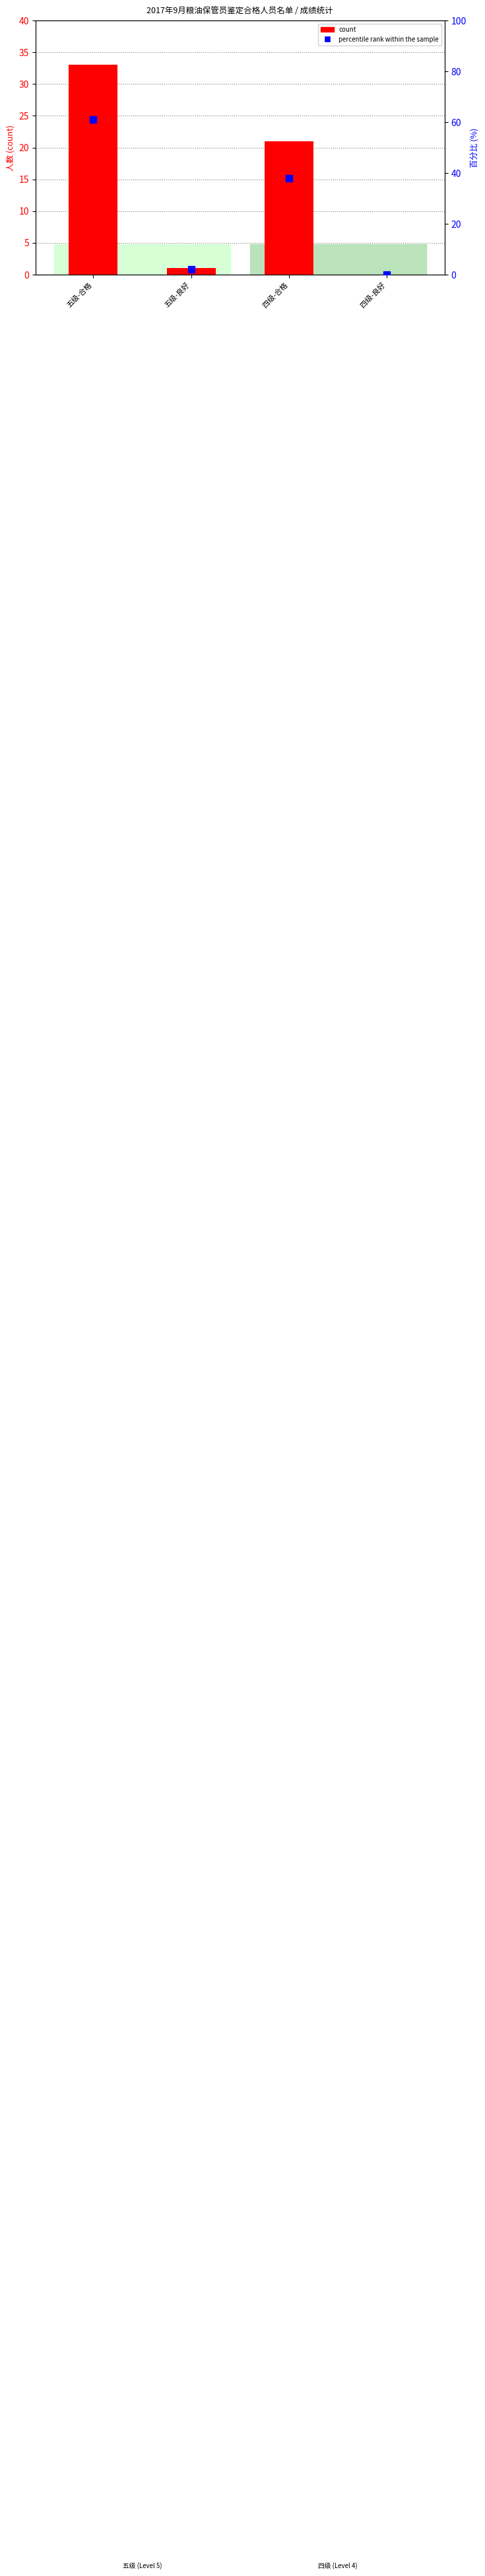

Between 五级-合格 and 四级-合格, which is larger?

五级-合格